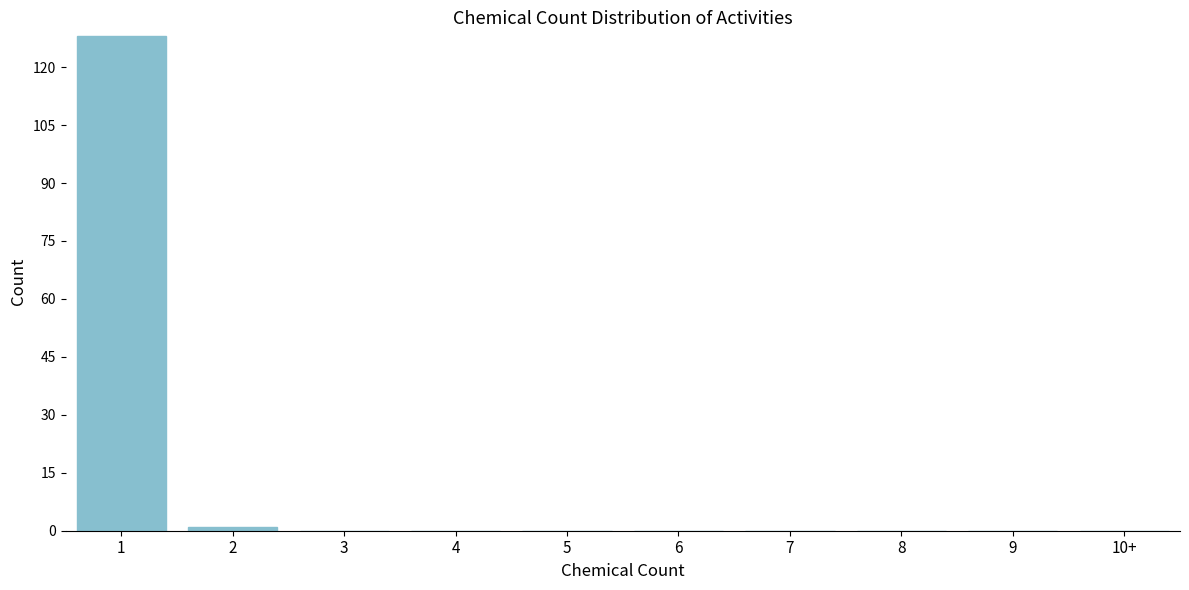

Reading left to right, transcribe all the data shown in this chart.

1=128	2=1	3=0	4=0	5=0	6=0	7=0	8=0	9=0	10+=0